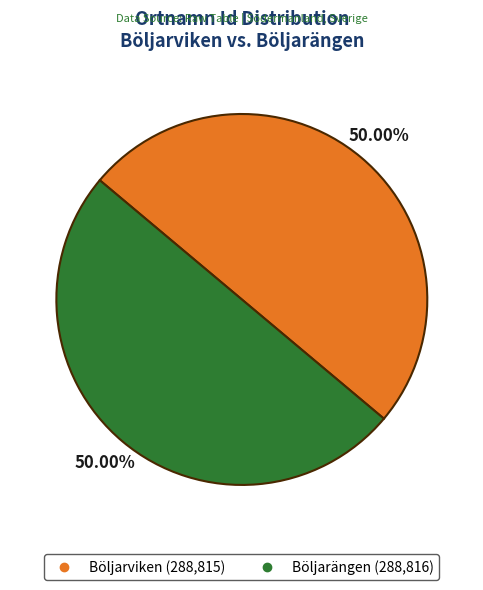

How many segments does this pie chart have?

2